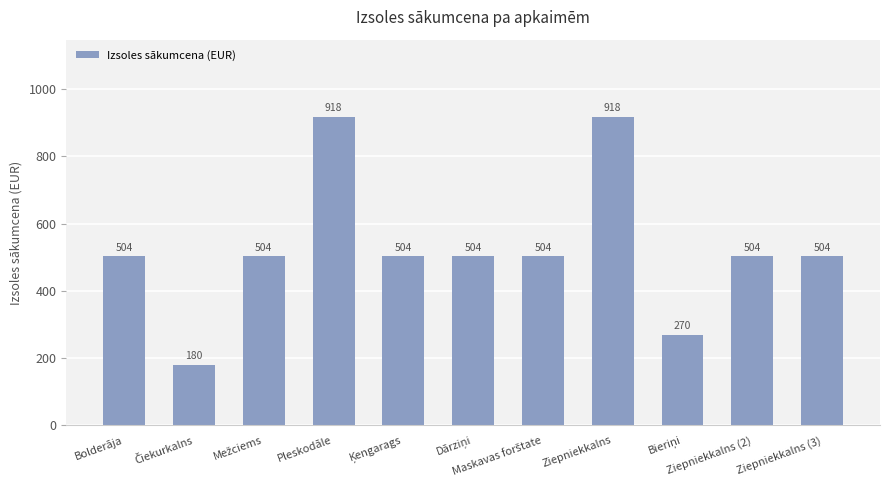

Reading left to right, what are all the values shown in this chart?

504	180	504	918	504	504	504	918	270	504	504